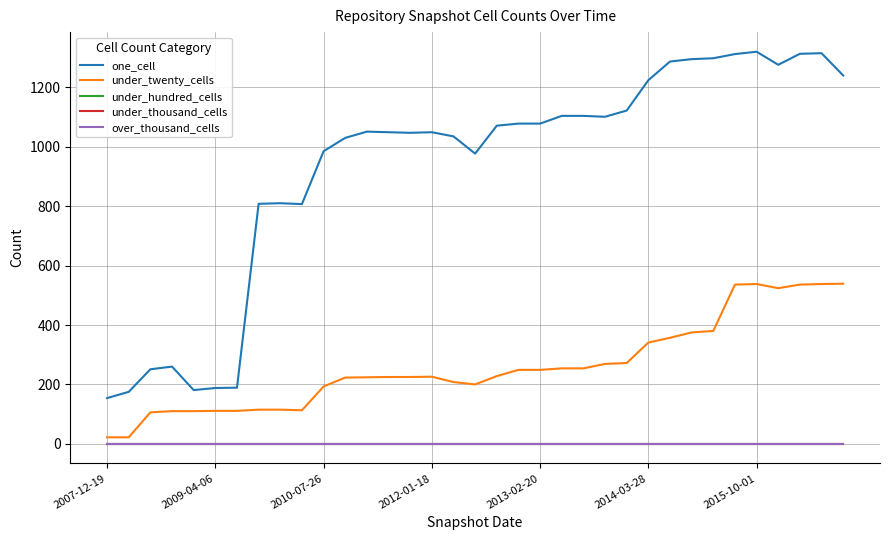

How many lines are shown in the chart?

5